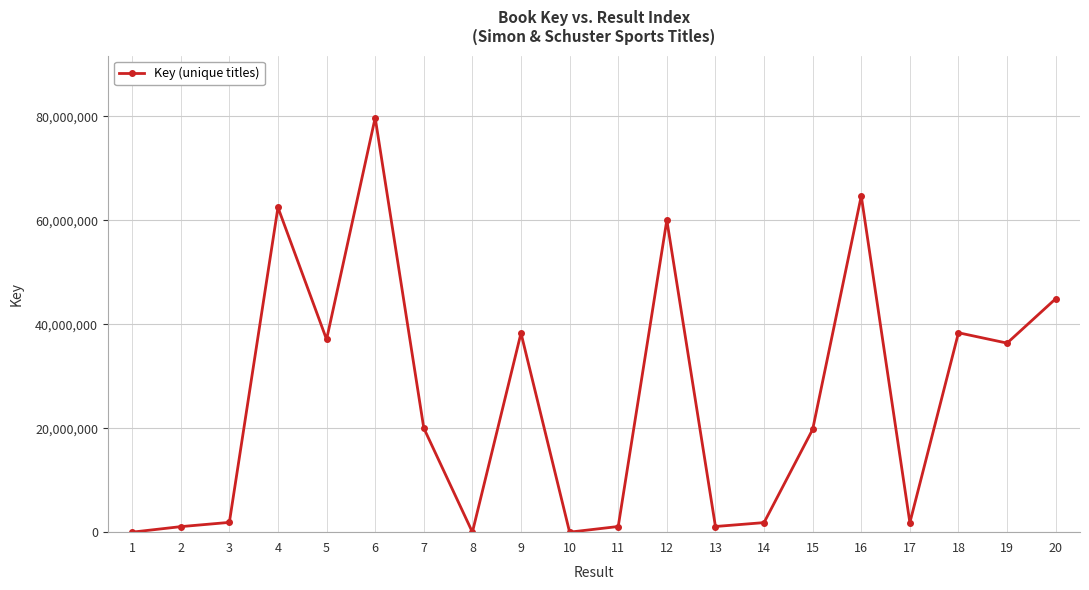

What is the difference between the maximum and minimum values?

79735499